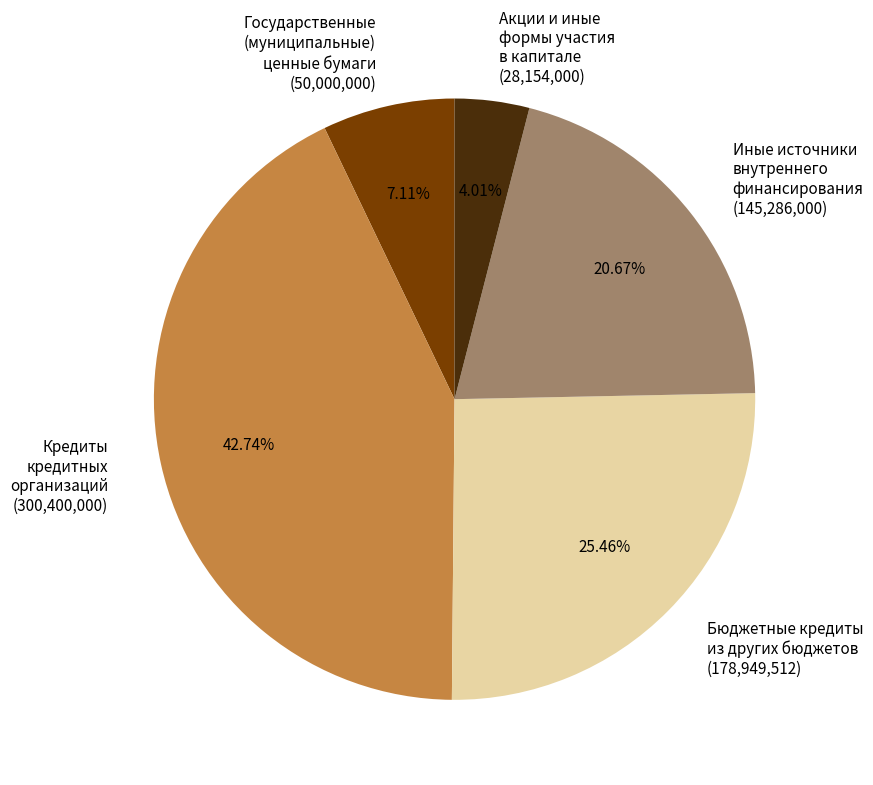

Rank the categories by value from highest to lowest.

Кредиты кредитных организаций, Бюджетные кредиты из других бюджетов, Иные источники внутреннего финансирования, Государственные (муниципальные) ценные бумаги, Акции и иные формы участия в капитале